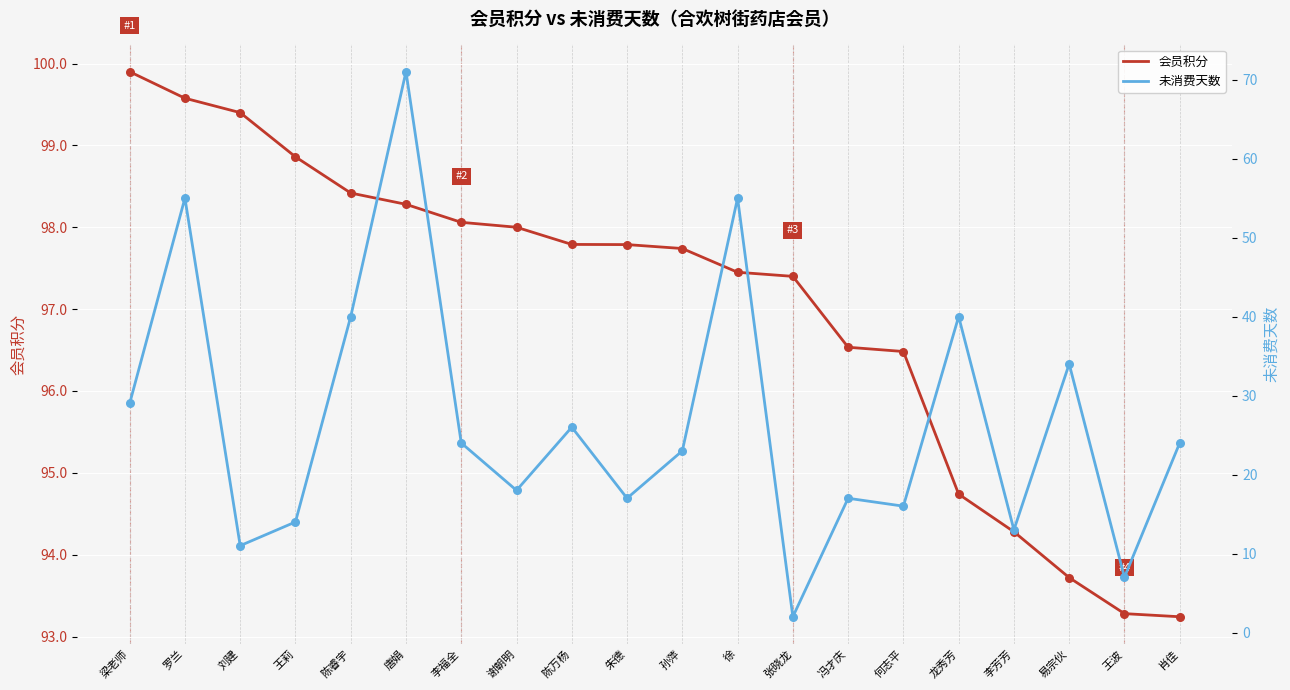

Is the value of 未消费天数 at 朱德 greater than the value of 会员积分 at 朱德?

No